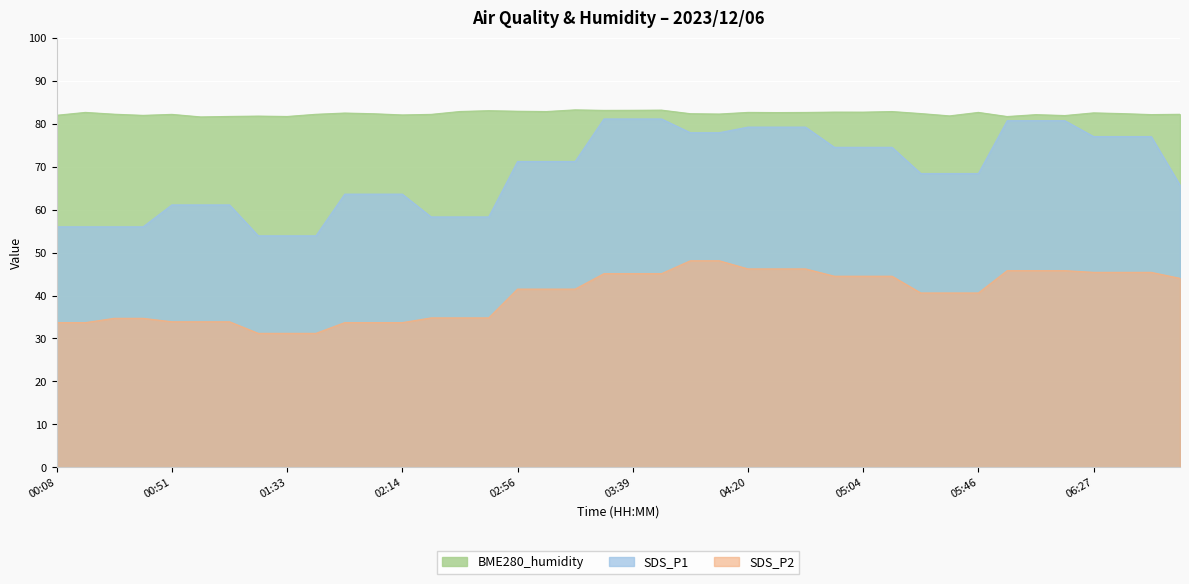

What is the spread (max minus min) of values at 01:12?

47.8